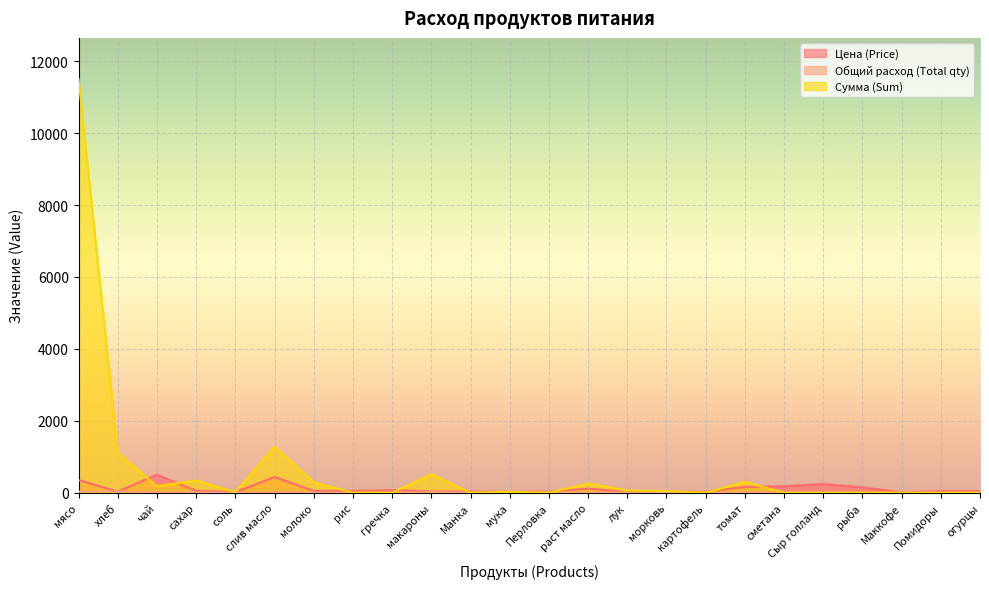

What is the highest value of the Сумма (Sum) series?

11497.5